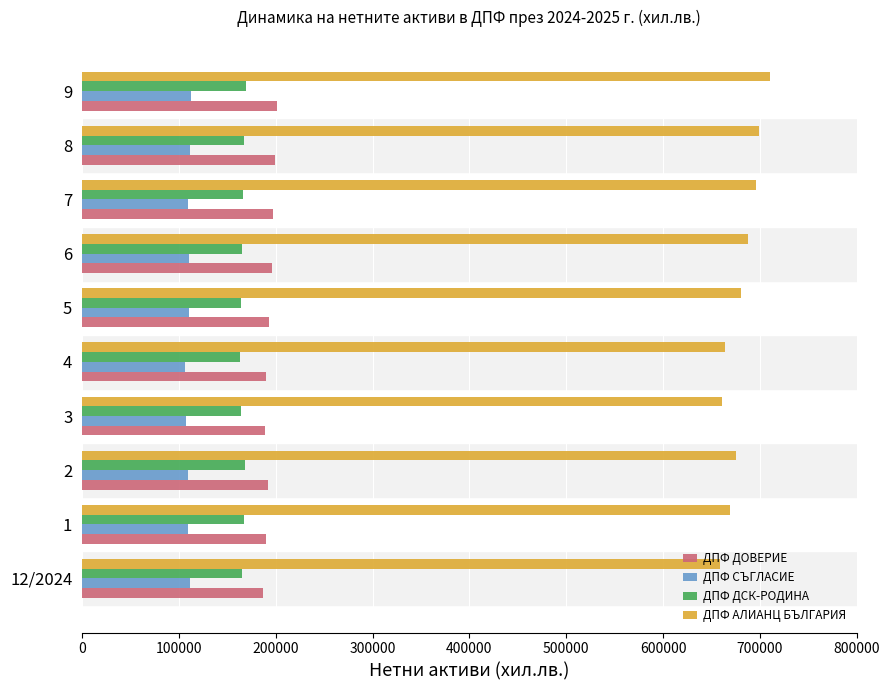

What is the total value across all series at 6?

1159856